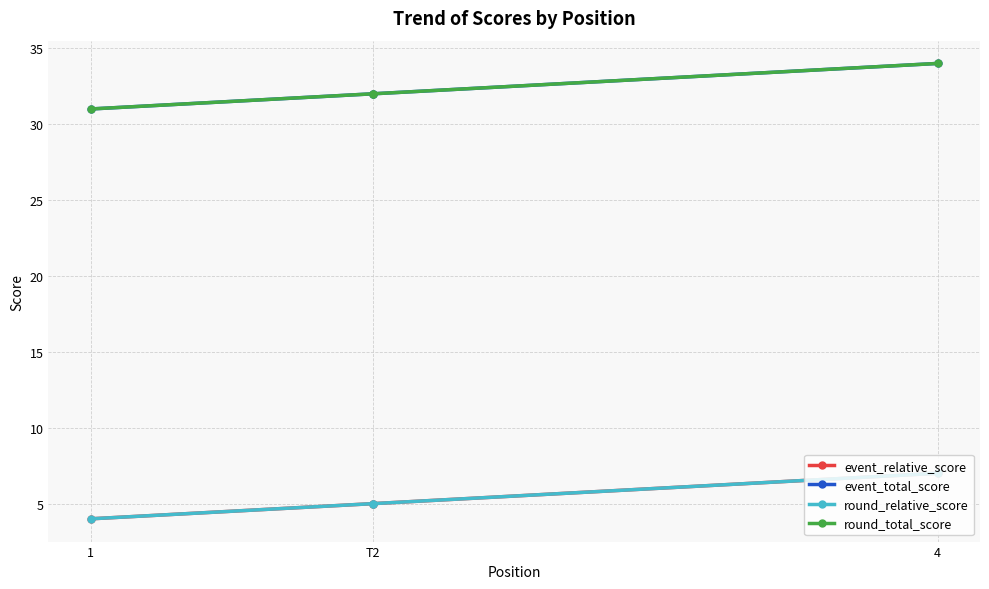

True or false: event_relative_score and round_relative_score cross at least once.

False